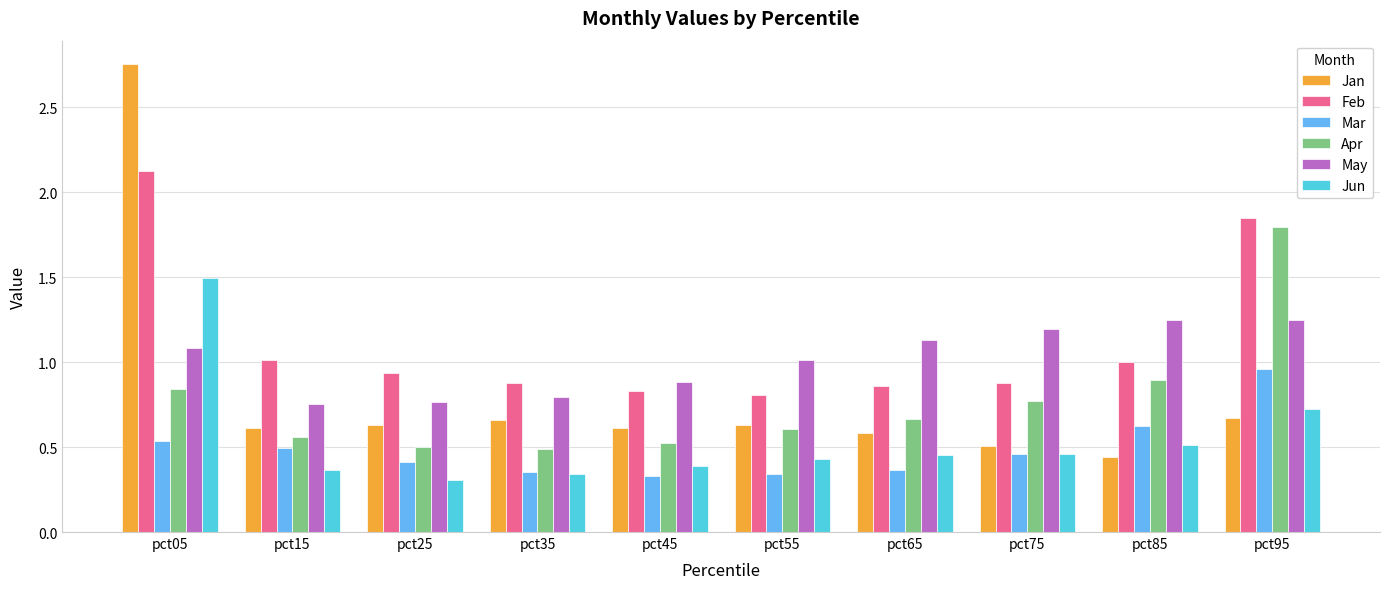

Rank the series by their maximum value, from highest to lowest.

Jan, Feb, Apr, Jun, May, Mar